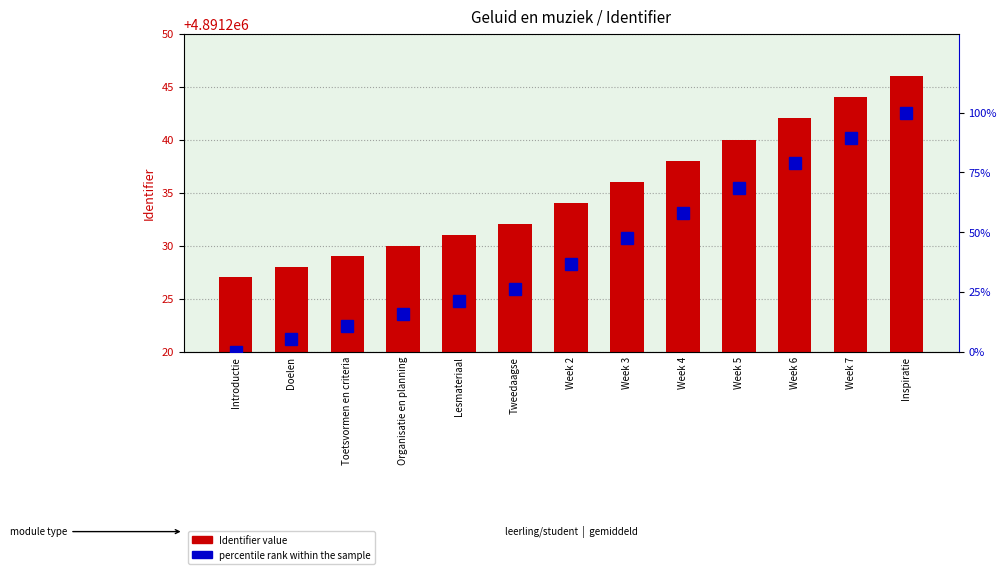

What value does the percentile rank within the sample series have at Week 2?

36.8